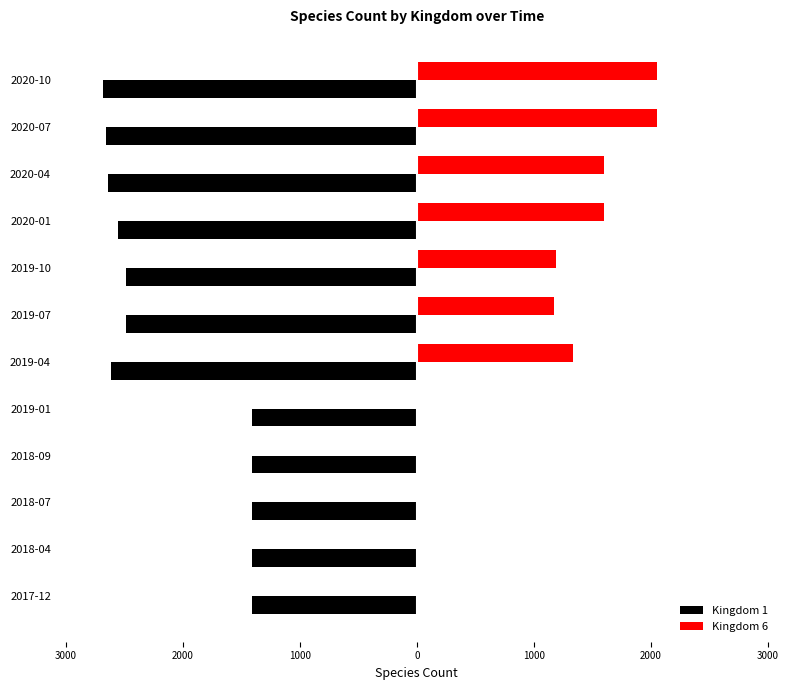

What are all the series names shown in the legend?

Kingdom 1, Kingdom 6